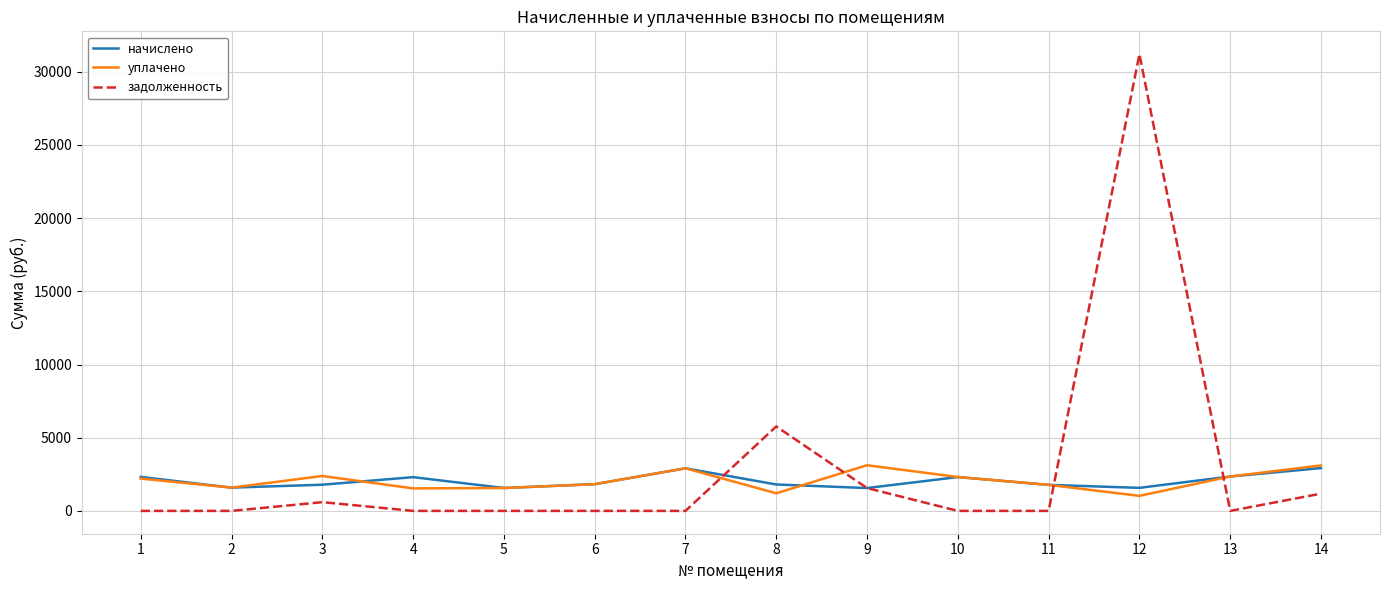

What is the difference between the задолженность values at 14 and 5?

1177.1